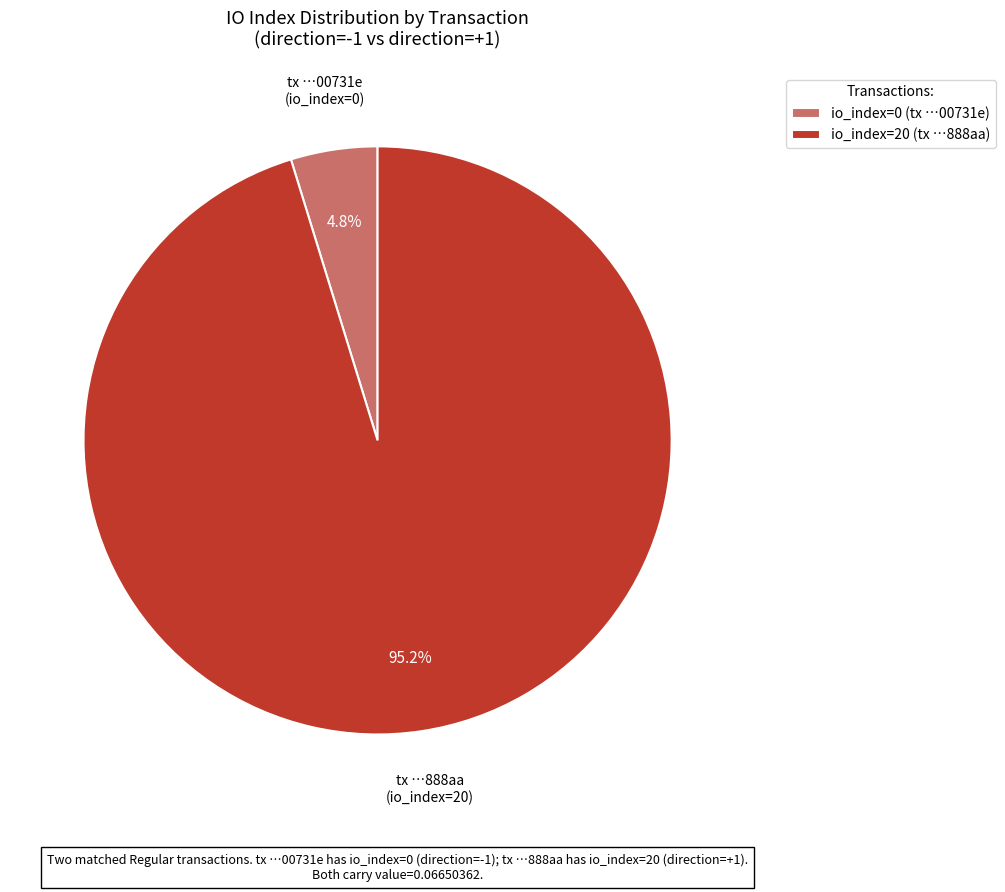

What percentage is NOT represented by io_index=0 (tx …00731e)?

95.2%